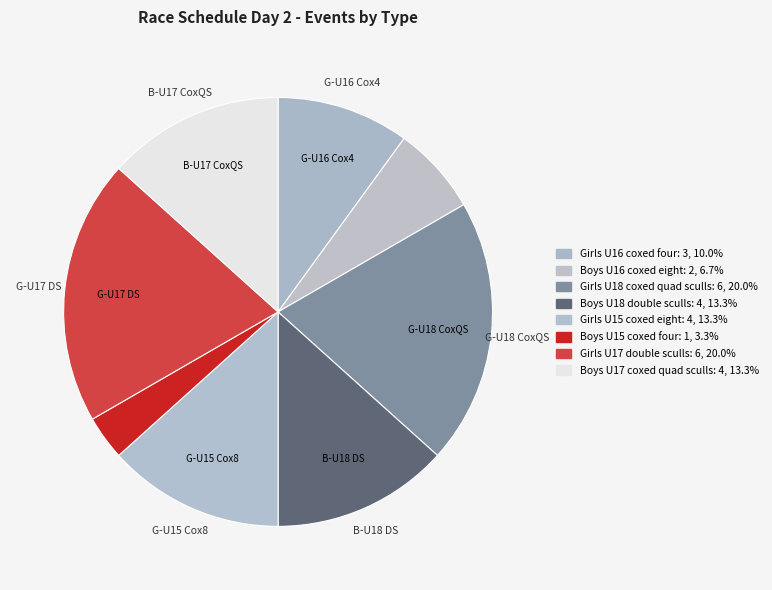

Approximately how many times larger is the value at Girls U15 coxed eight compared to Boys U18 double sculls?

1.0